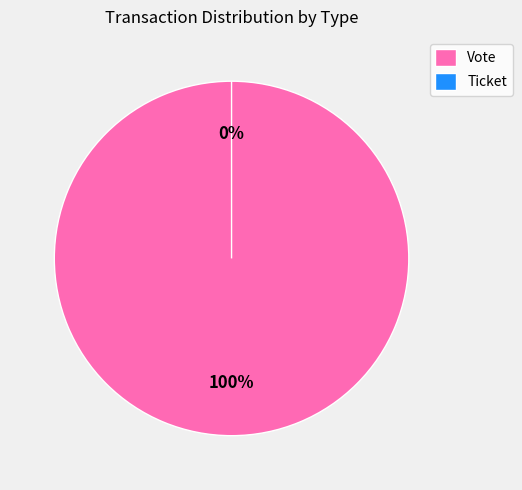

Does Ticket represent more than half of the total?

No